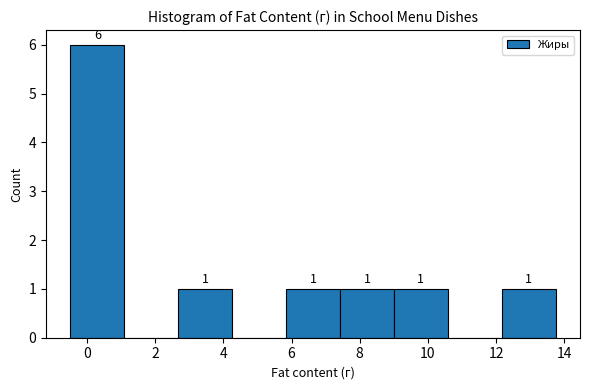

Over which range of the x-axis is the bar tallest?

-0.4 to 1.0